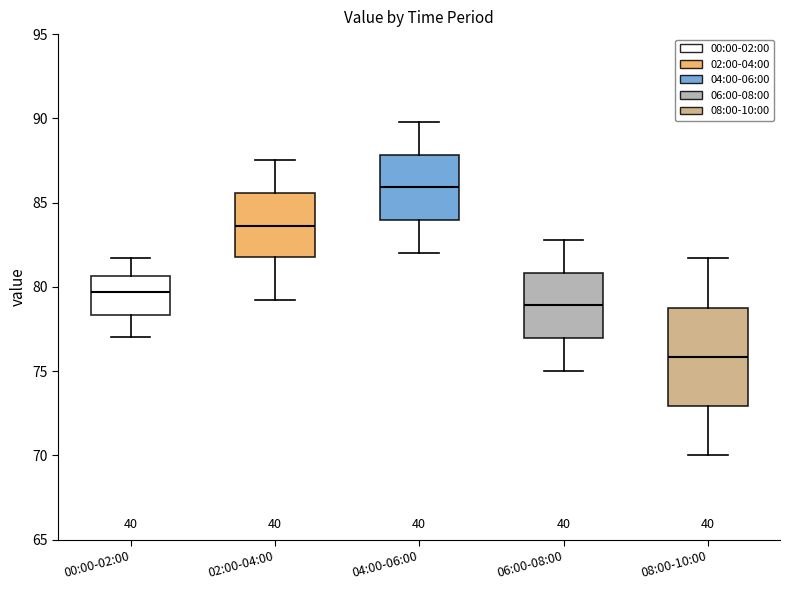

Which box has the highest median line?

04:00-06:00